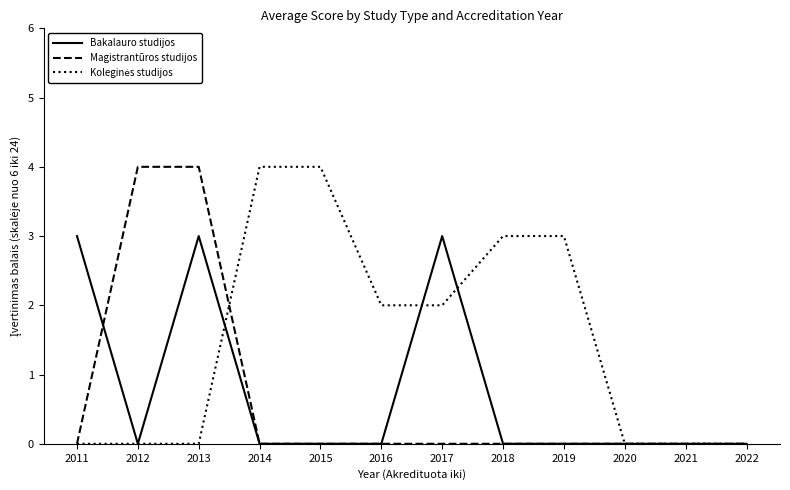

The value of Bakalauro studijos at 2019 is 0. True or false?

True